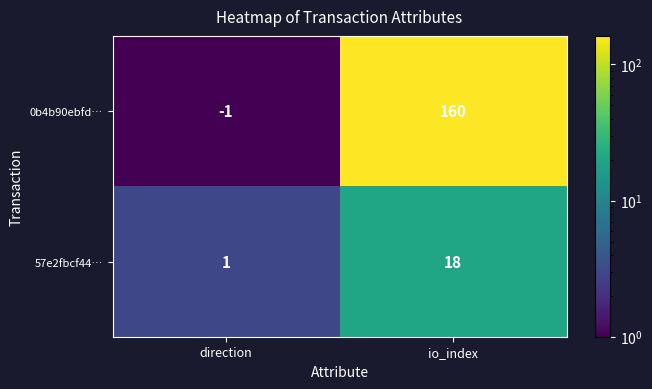

Which series has the largest range (max minus min)?

0b4b90ebfd…